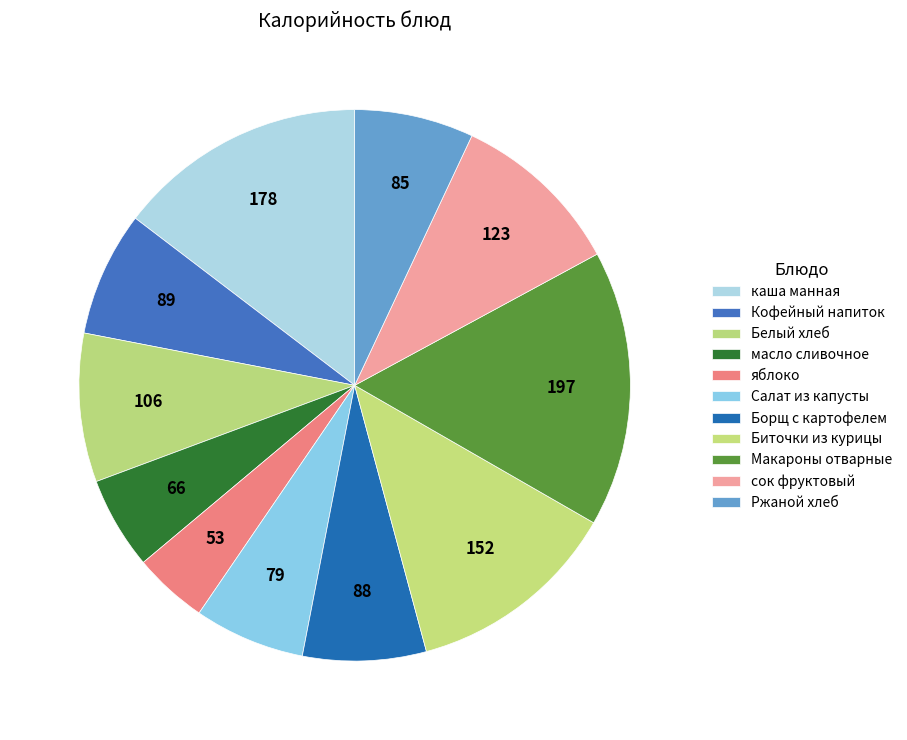

To the nearest percent, what is the combined percentage of Ржаной хлеб and Салат из капусты?

13%